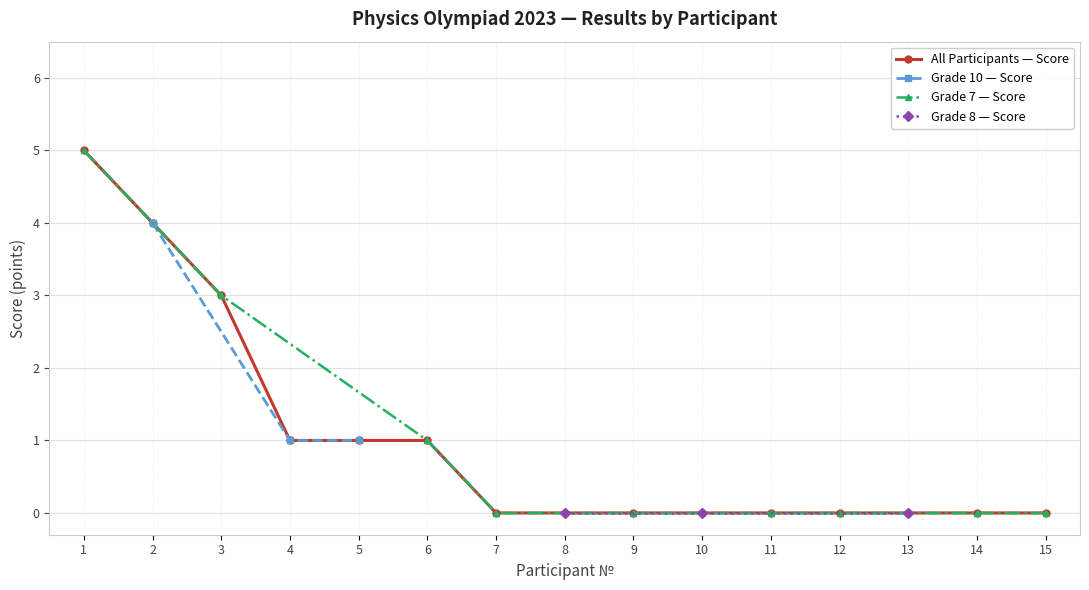

Which category has the highest value across all series?

1